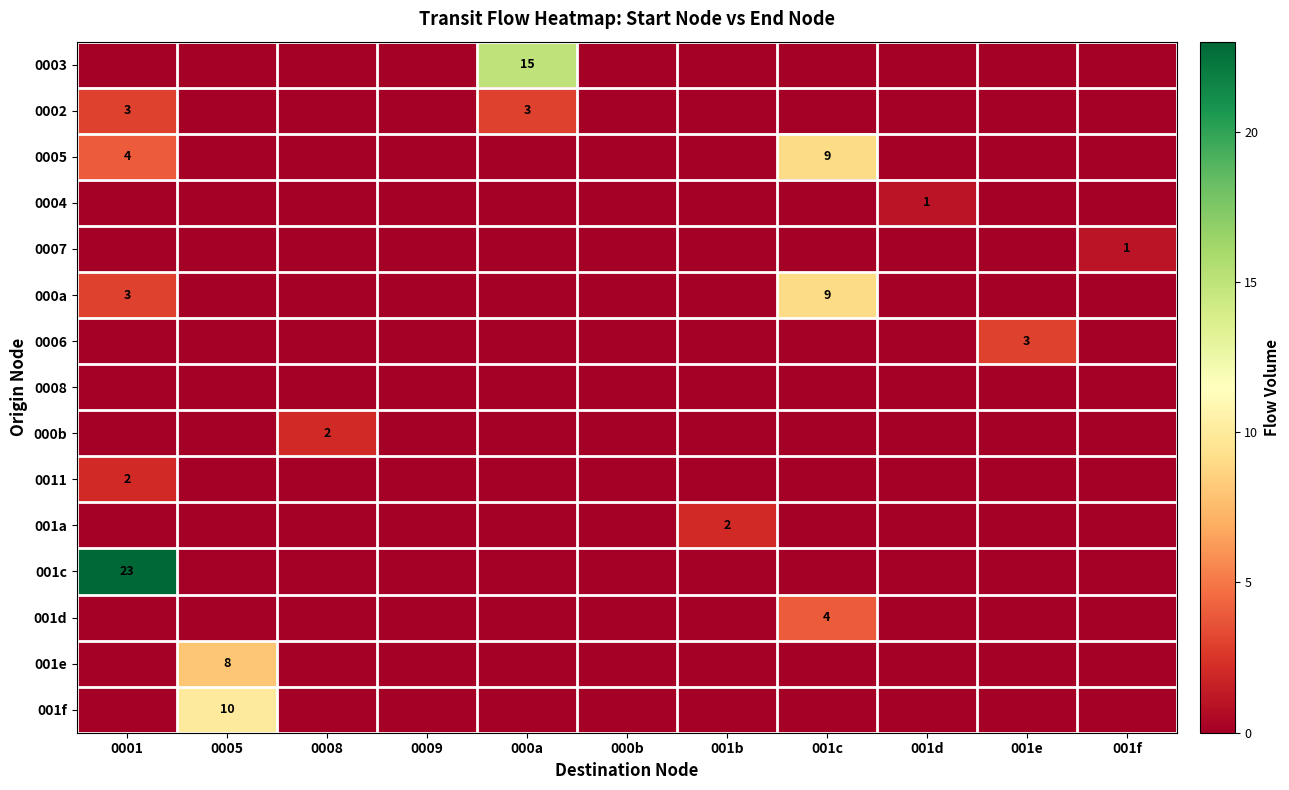

At which category is the sum across all series the highest?

0001